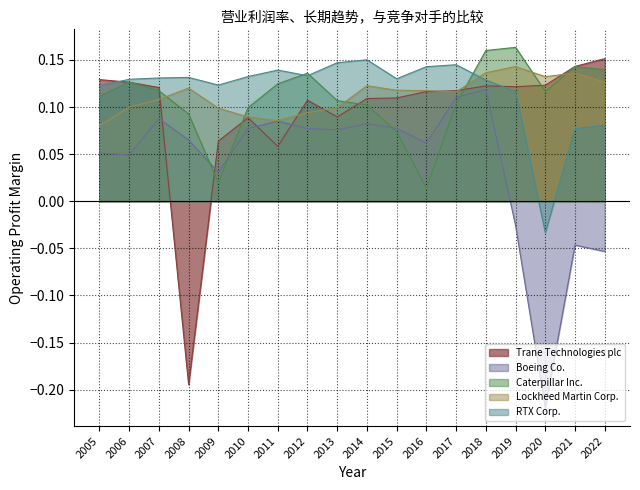

How many data points in Boeing Co. are above 0?

14